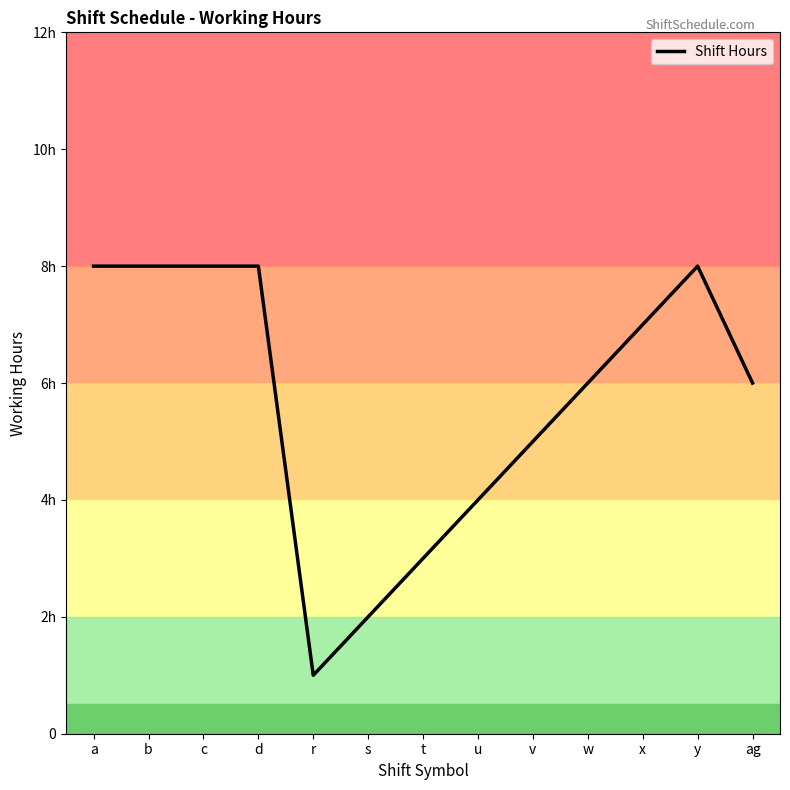

Reading left to right, transcribe all the data shown in this chart.

8	8	8	8	1	2	3	4	5	6	7	8	6